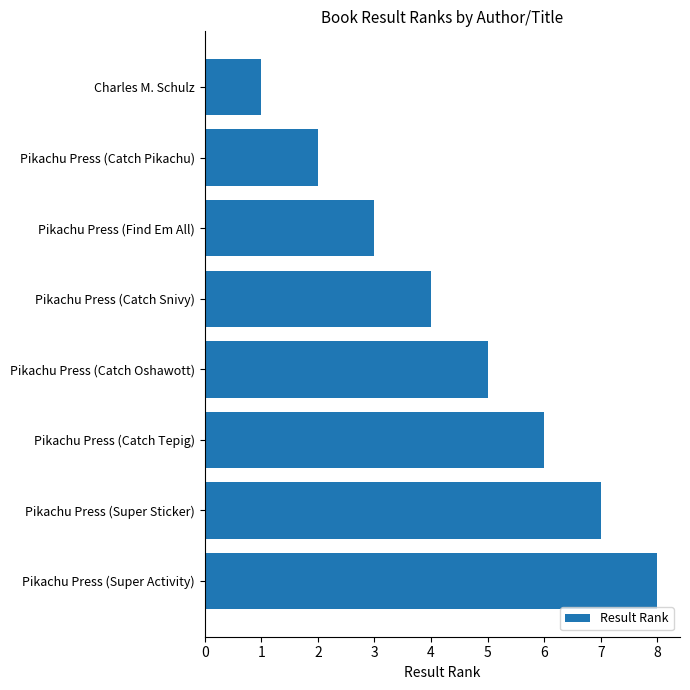

The value at Pikachu Press (Catch Pikachu) is 3. True or false?

False